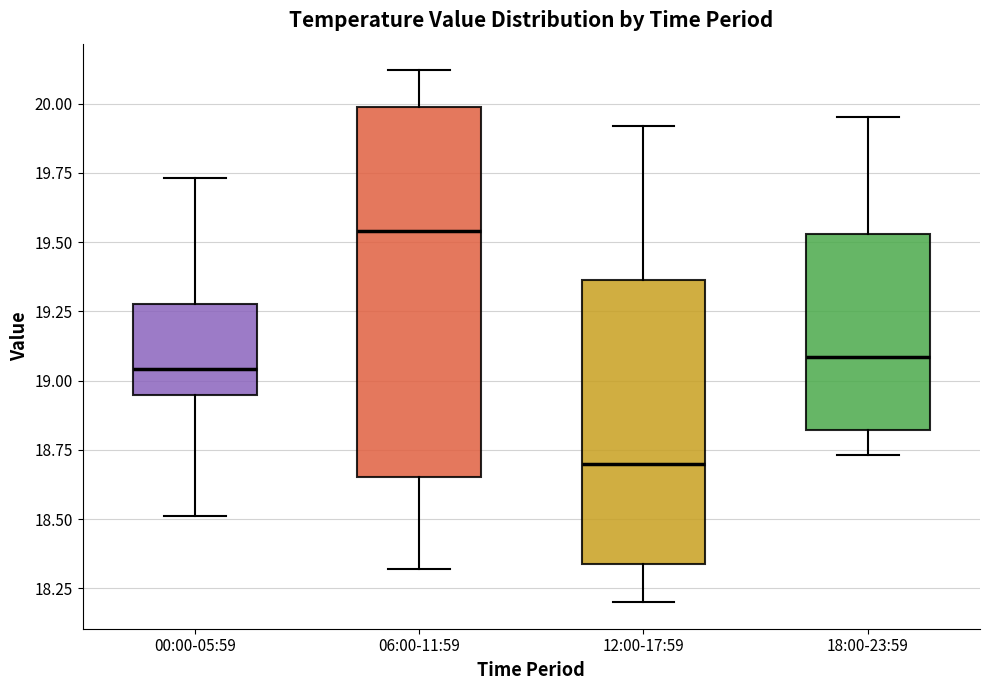

Which box is the tallest, from its lower edge to its upper edge?

06:00-11:59